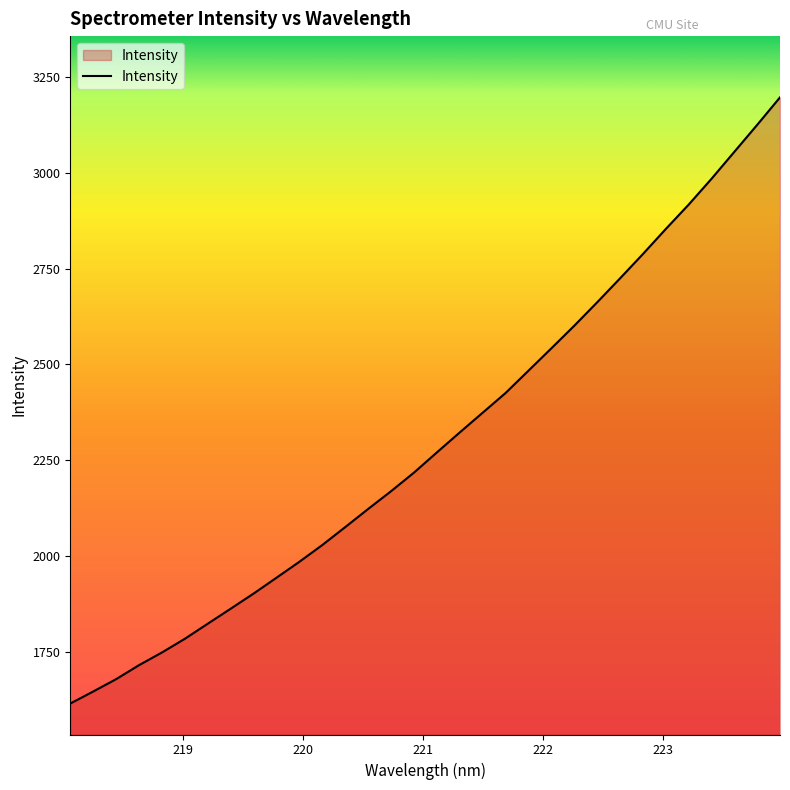

What is the difference between the maximum and minimum values?

1581.5